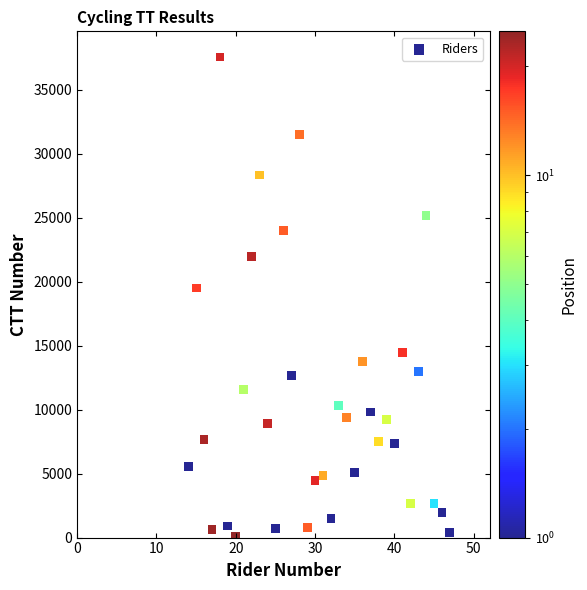

What Y value in the scatter plot is closest to 18844?

19500